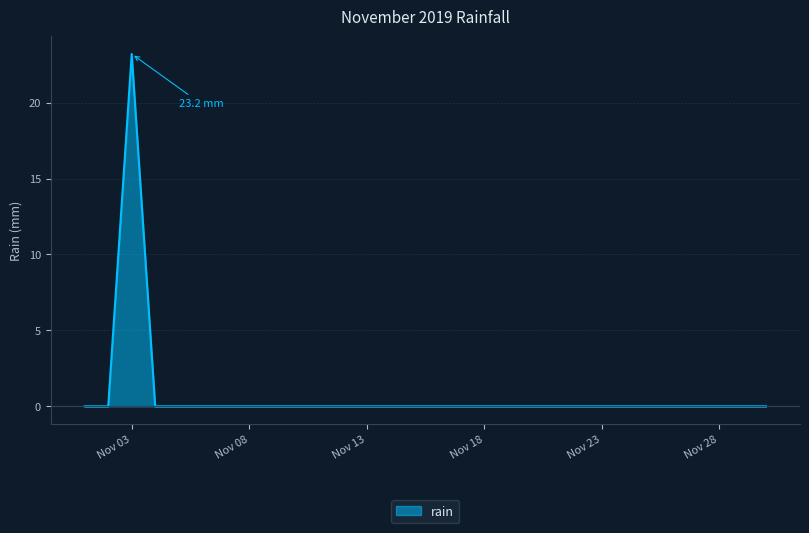

What is the maximum value shown in the chart?

23.2